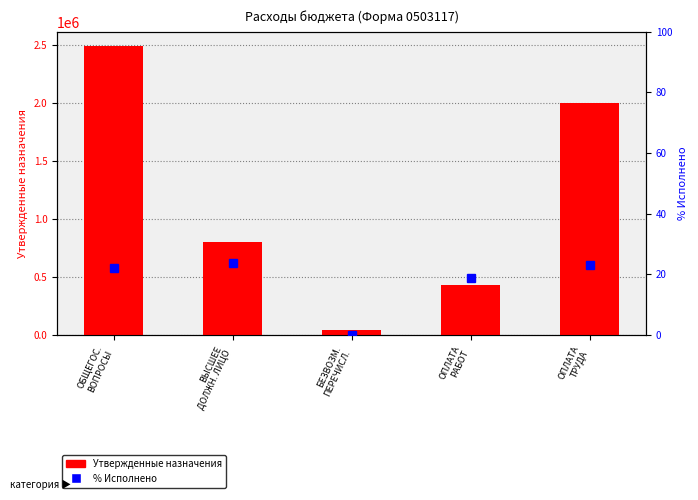

At which label is % Исполнено closest to 11?

ОПЛАТА
РАБОТ